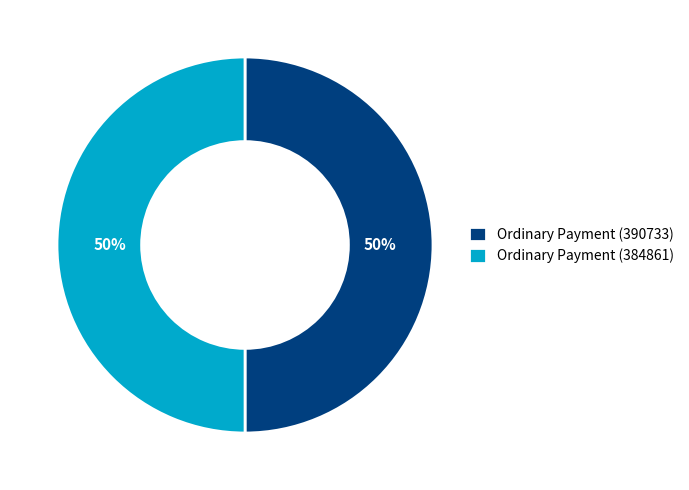

True or false: Ordinary Payment (384861) accounts for 50% of the total.

True